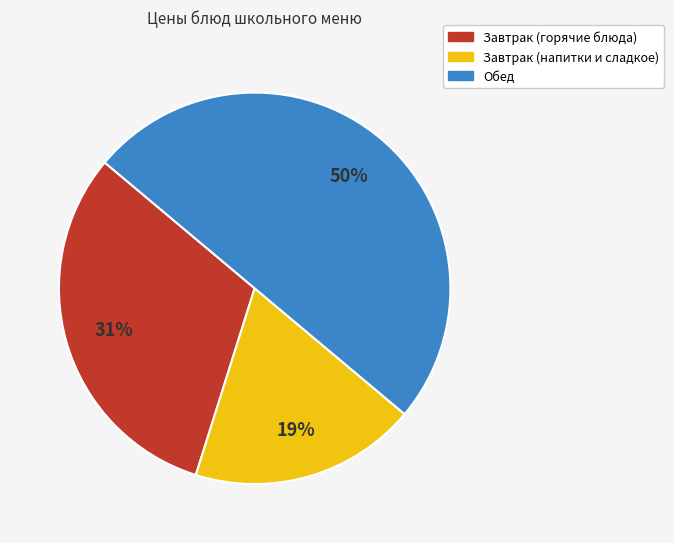

To the nearest percent, what is the average slice percentage?

33%